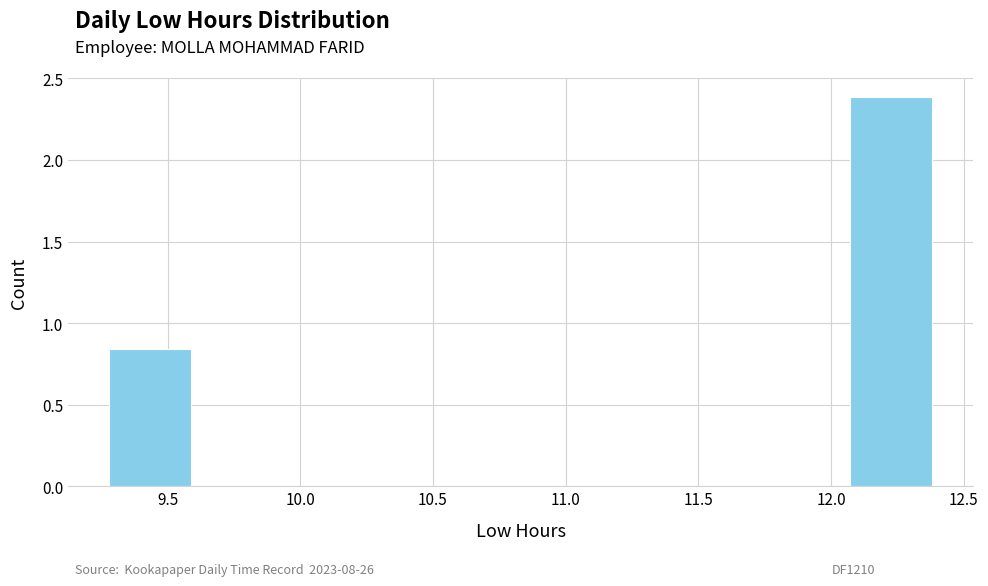

Reading left to right, list every bar in this chart as the range it spans on the x-axis followed by its height. Neither the bar edges nor the heights are printed on the chart, so give them approximately, as read against the axes.

9.28 to 9.59: 0.85
9.59 to 9.90: 0
9.90 to 10.21: 0
10.21 to 10.52: 0
10.52 to 10.83: 0
10.83 to 11.14: 0
11.14 to 11.45: 0
11.45 to 11.76: 0
11.76 to 12.07: 0
12.07 to 12.38: 2.40